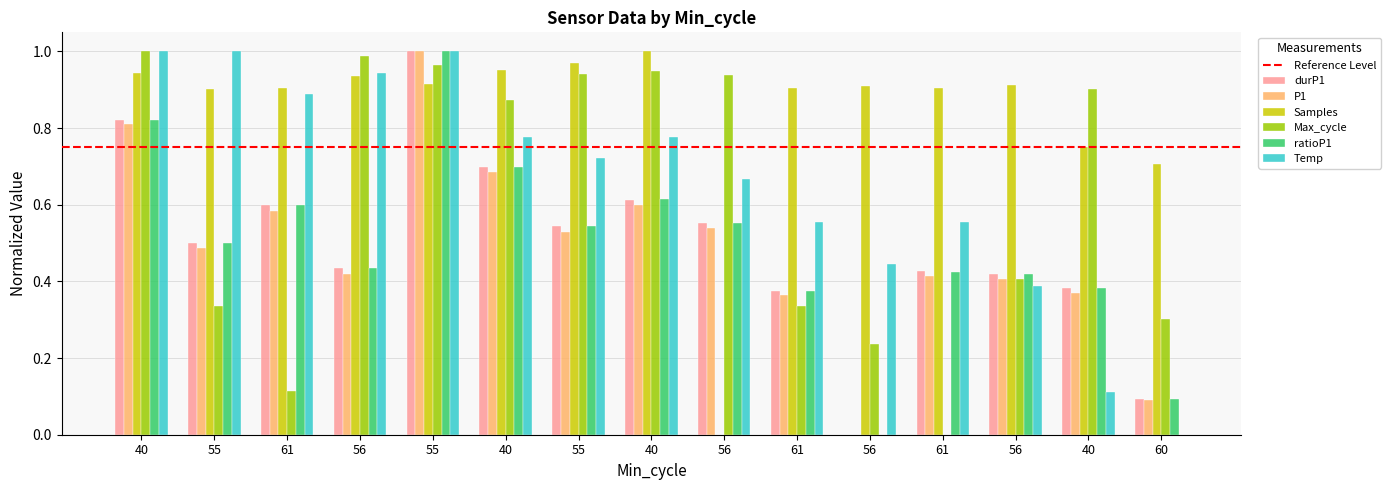

How many groups of bars are there?

15